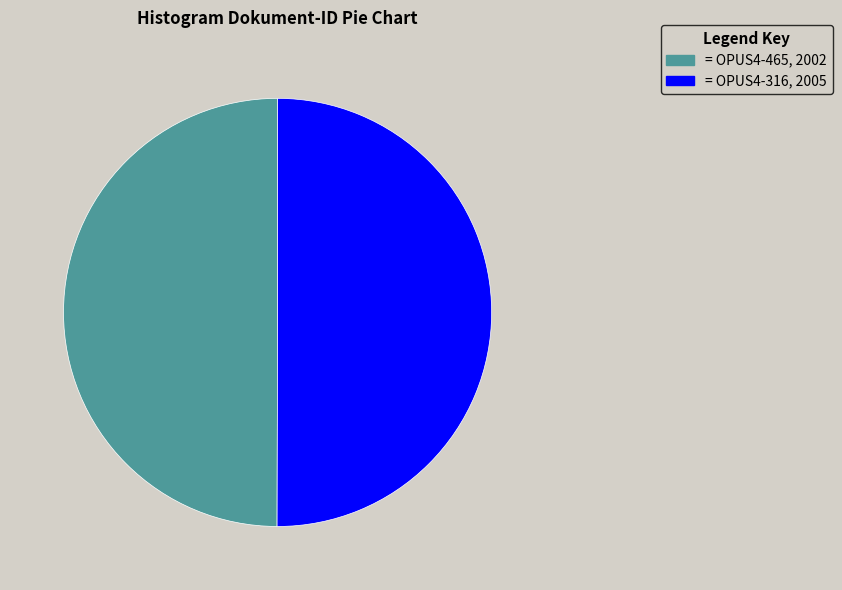

Is the sum of = OPUS4-316, 2005 and = OPUS4-465, 2002 greater than half?

Yes